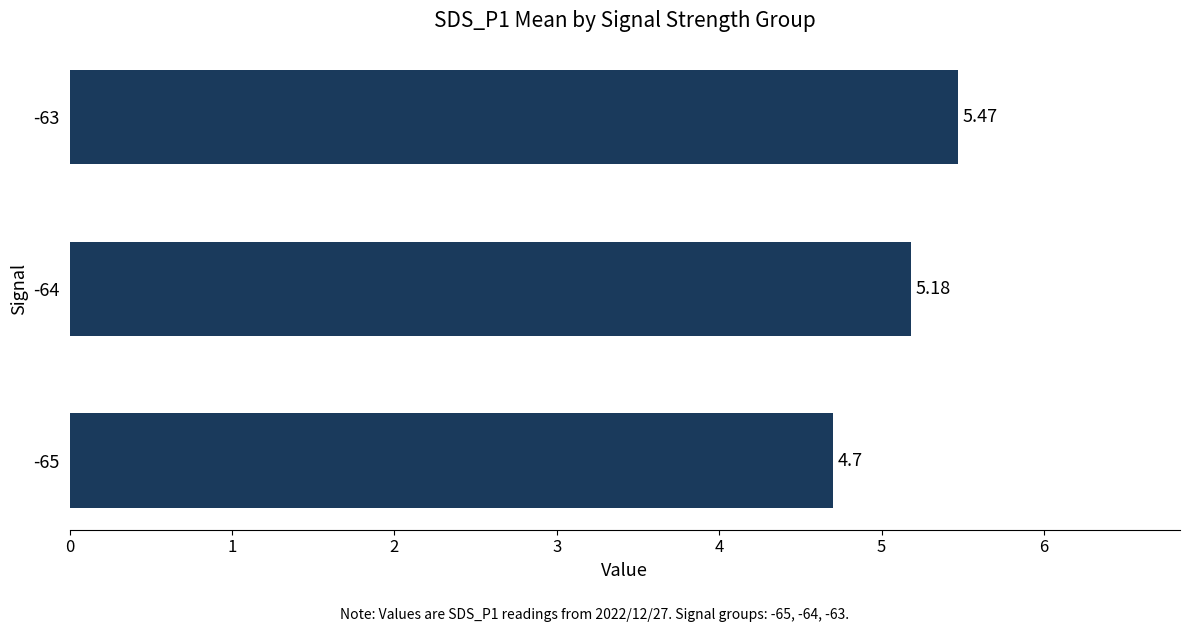

Rank the categories by value from highest to lowest.

-63, -64, -65